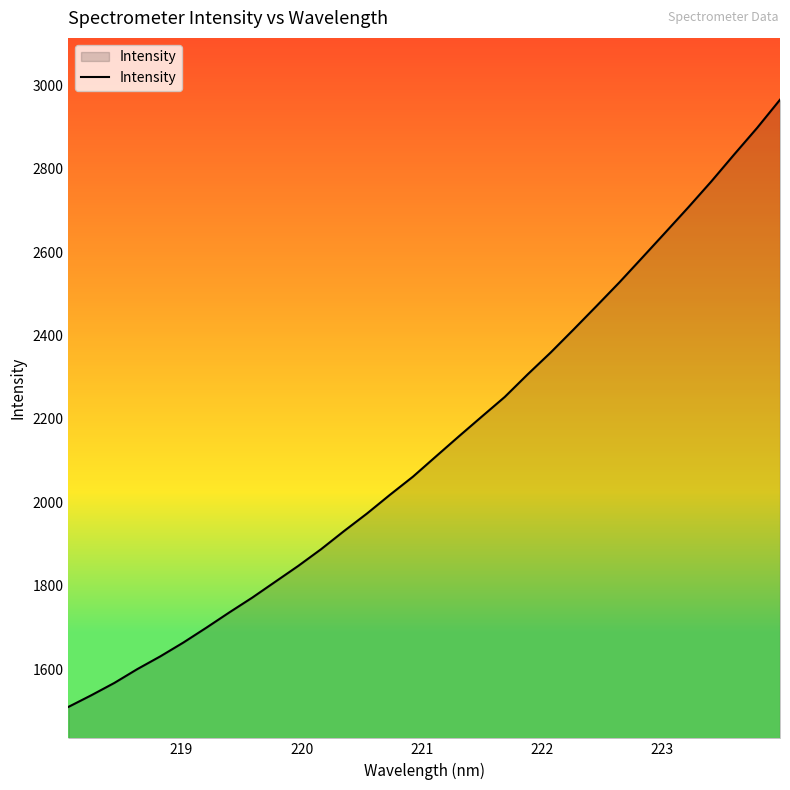

What is the smallest value displayed?

1509.3